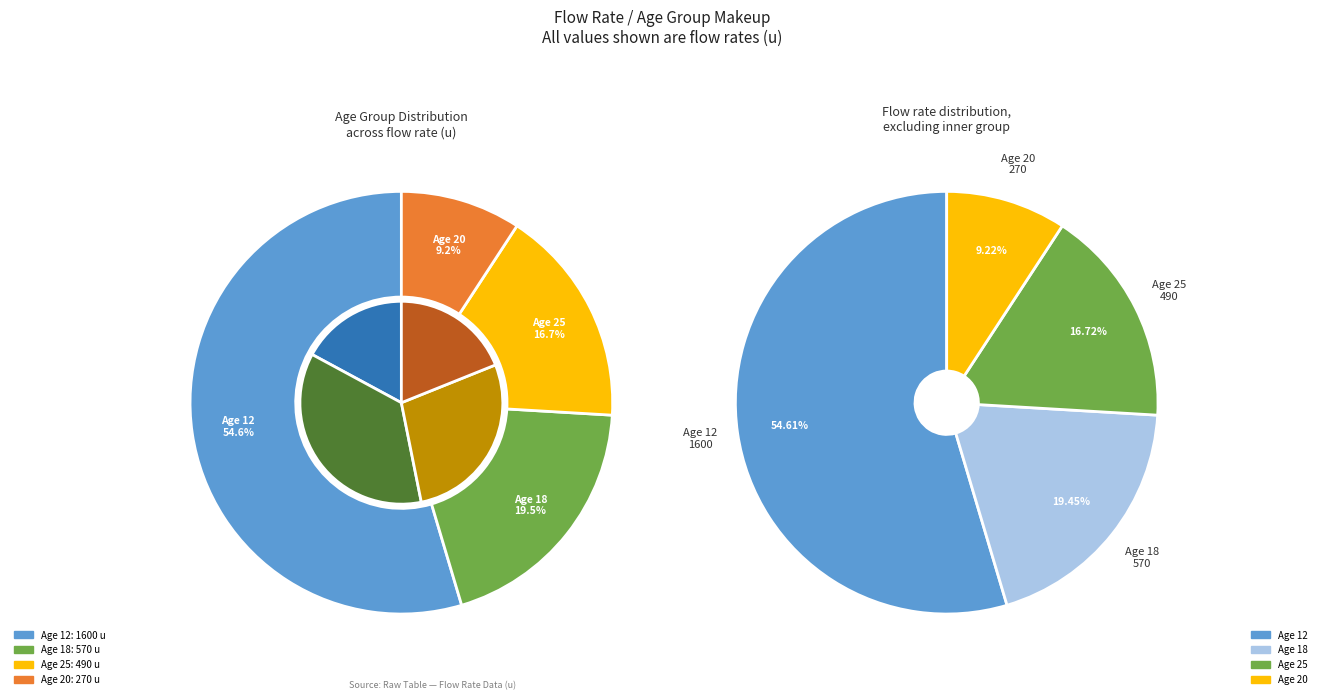

Which slice is the smallest?

20